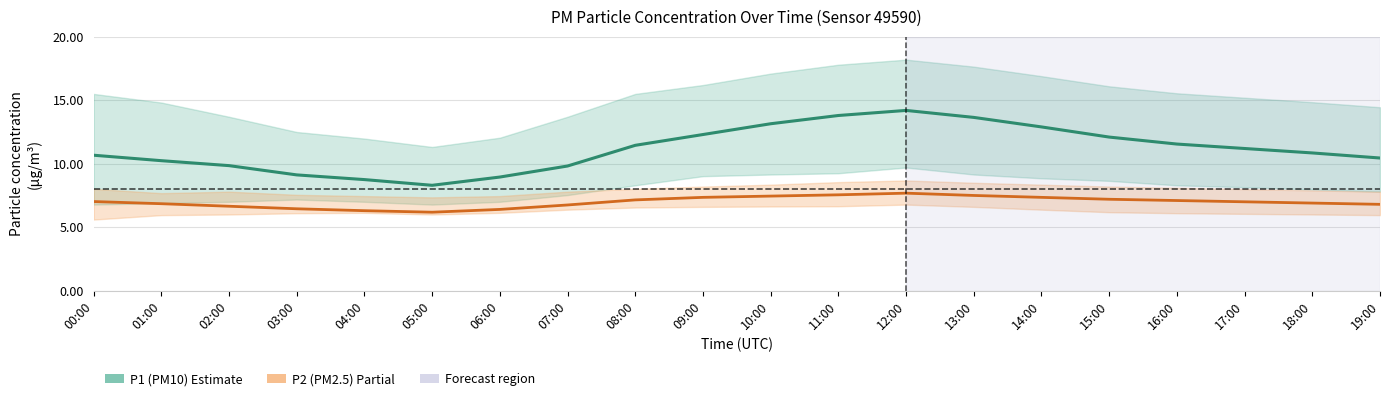

Read the P1 (PM10) value at 07:00.

9.8